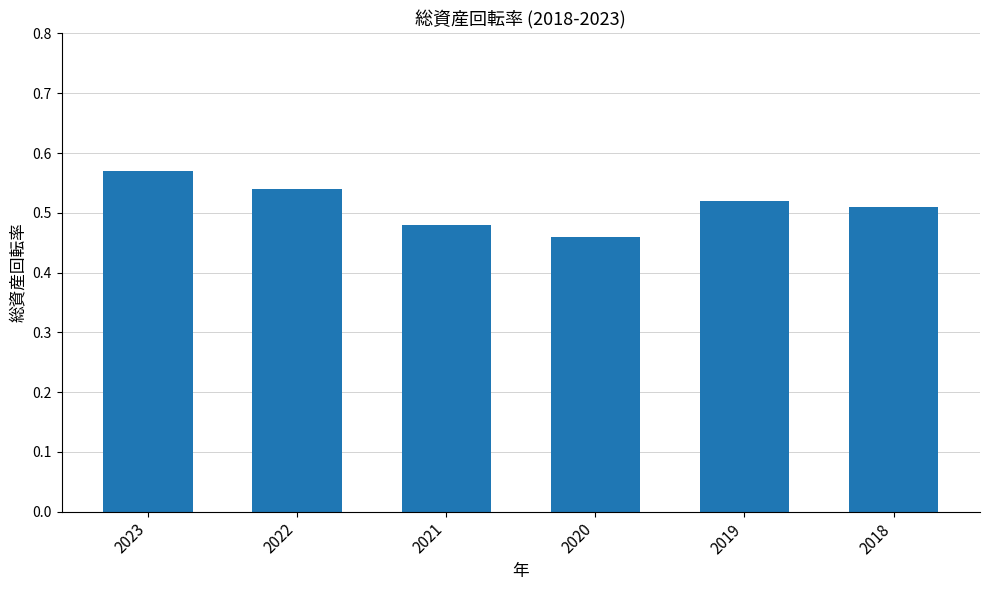

Which category has the highest value across all series?

2023